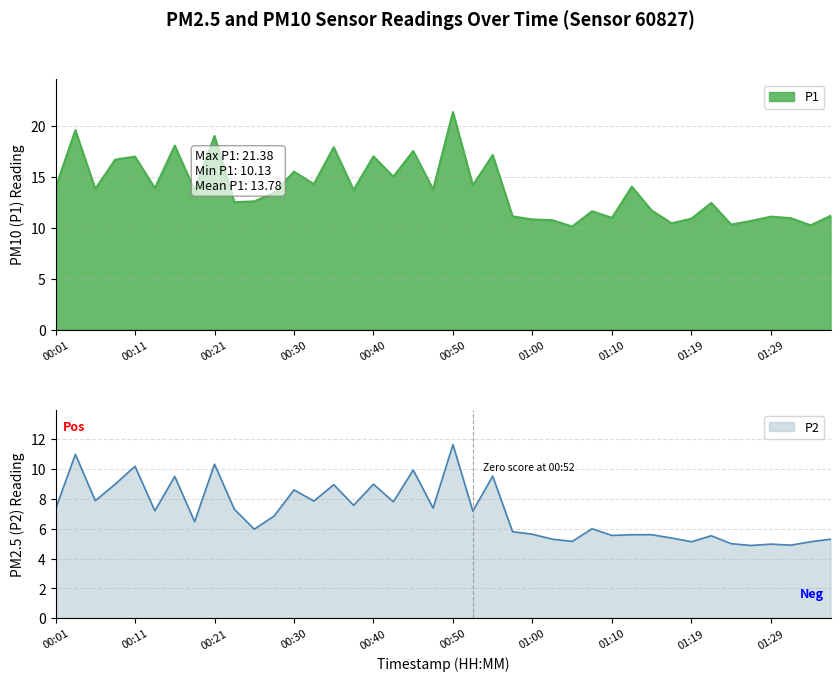

What is the sum of all P1 values?

551.3